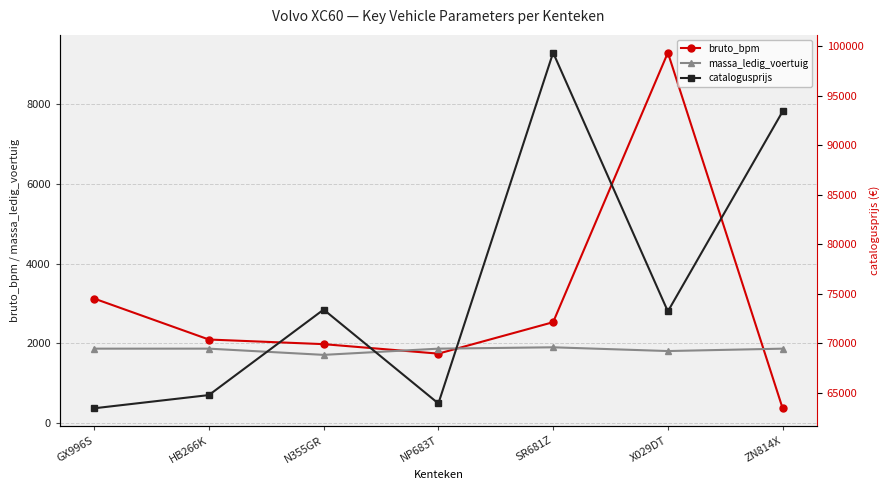

Which category has the highest value across all series?

SR681Z